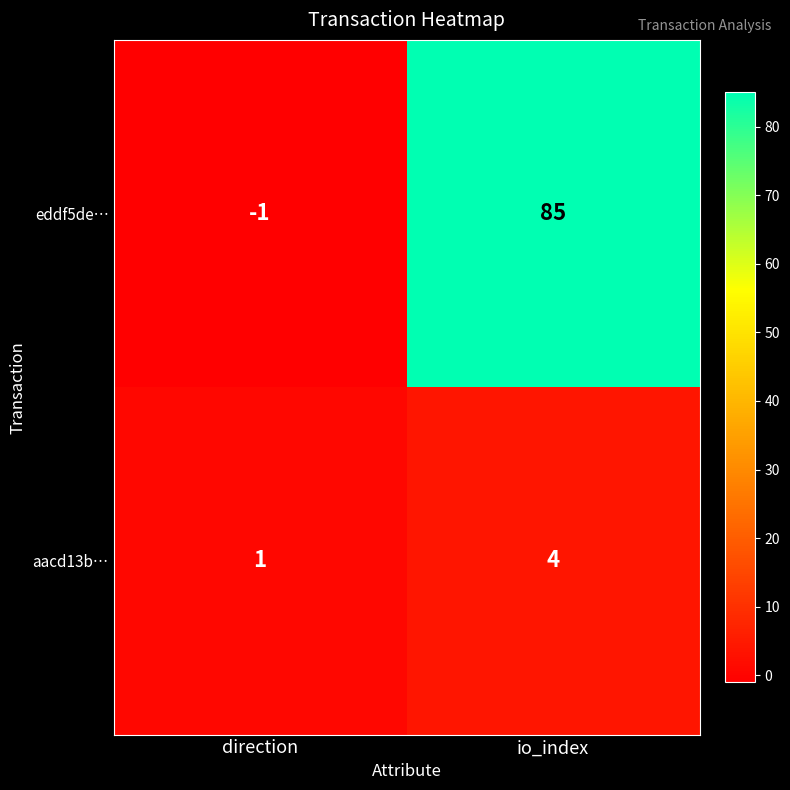

Count the number of categories in the chart.

2